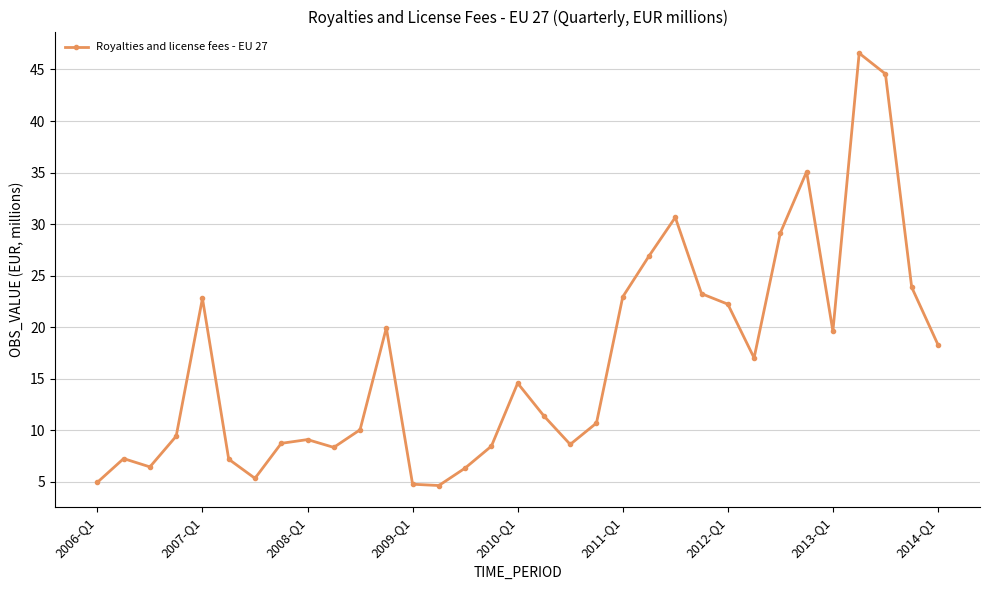

What is the greatest value displayed?

46.6